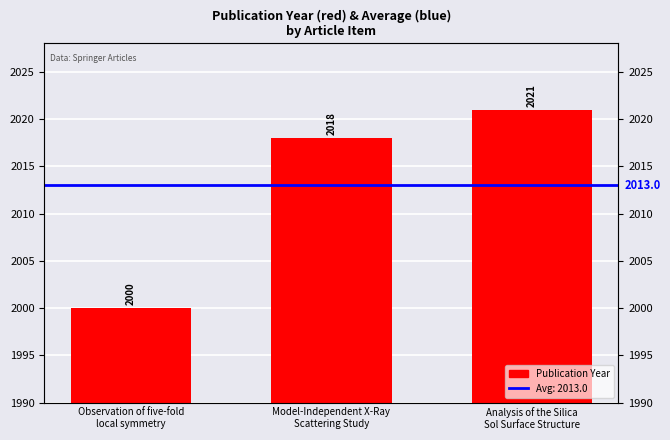

How many bars are there in total?

3